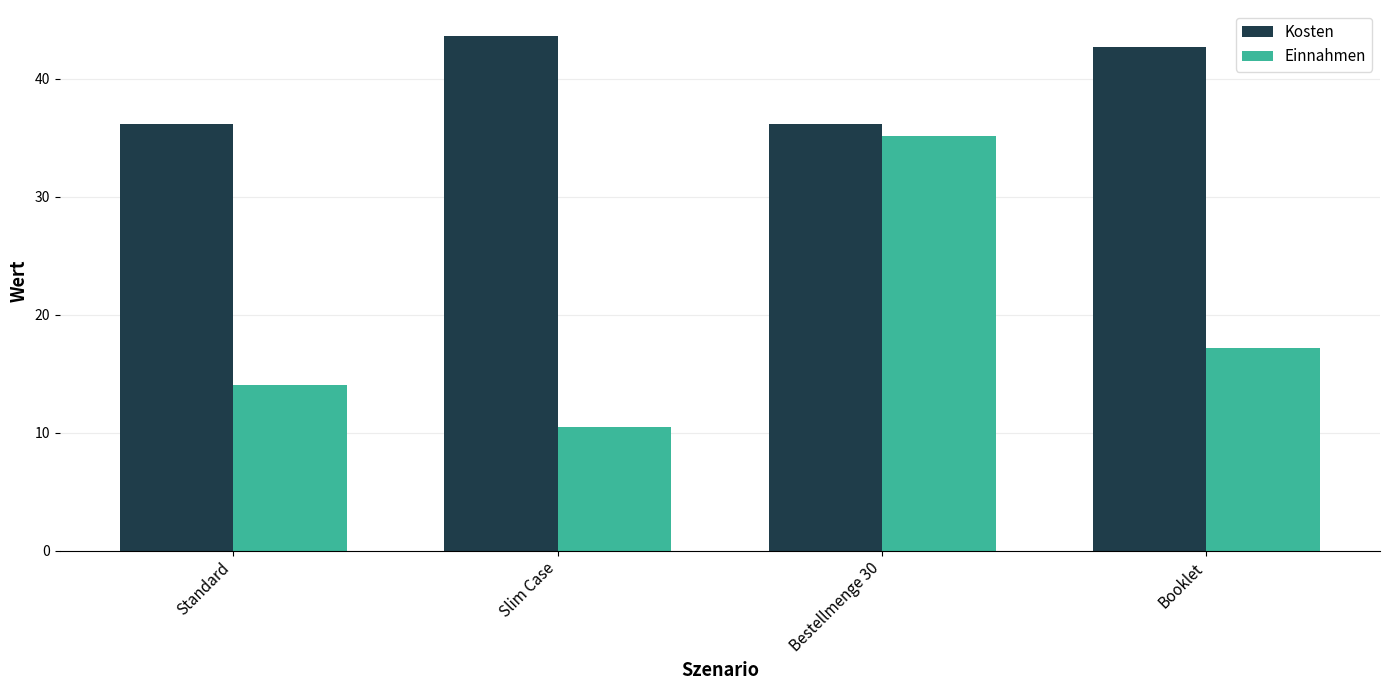

The Einnahmen series shows 27.7 at Booklet. True or false?

False